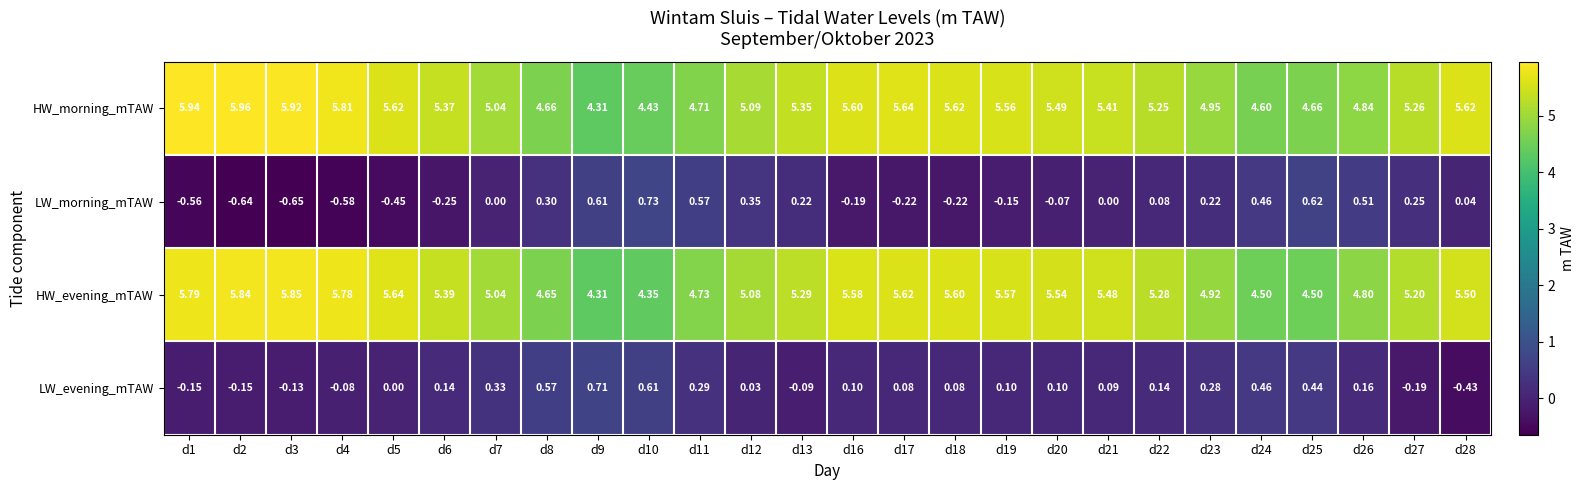

Is the value of LW_evening_mTAW at d8 greater than the value of HW_evening_mTAW at d6?

No